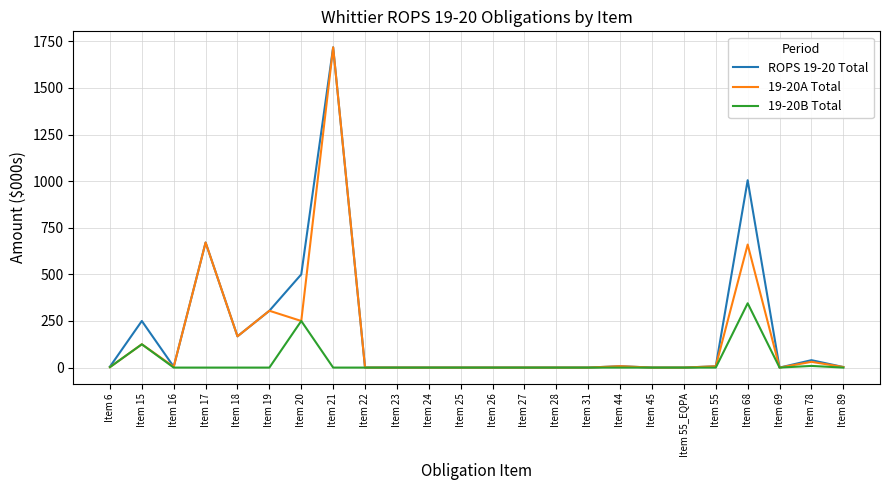

At which category is the sum across all series the highest?

Item 21